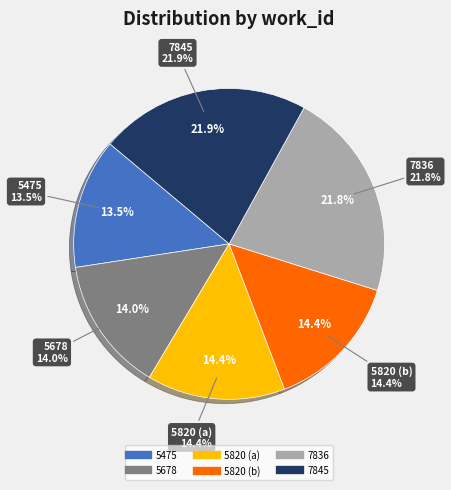

What is the total percentage of 5820 (b) and 7836?

36.2%